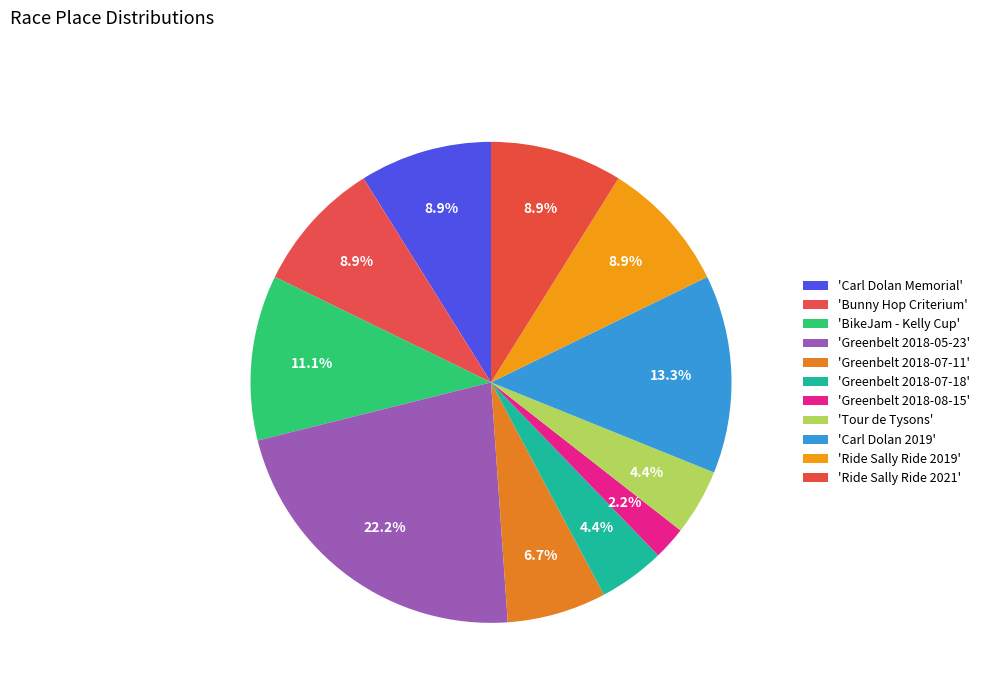

How many slices are in this pie chart?

11